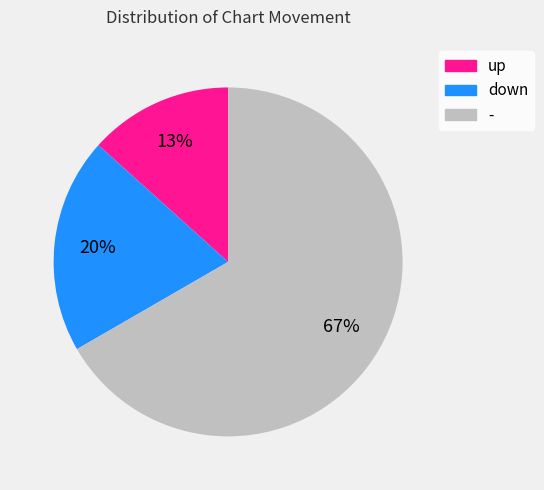

Which slice is the smallest?

up